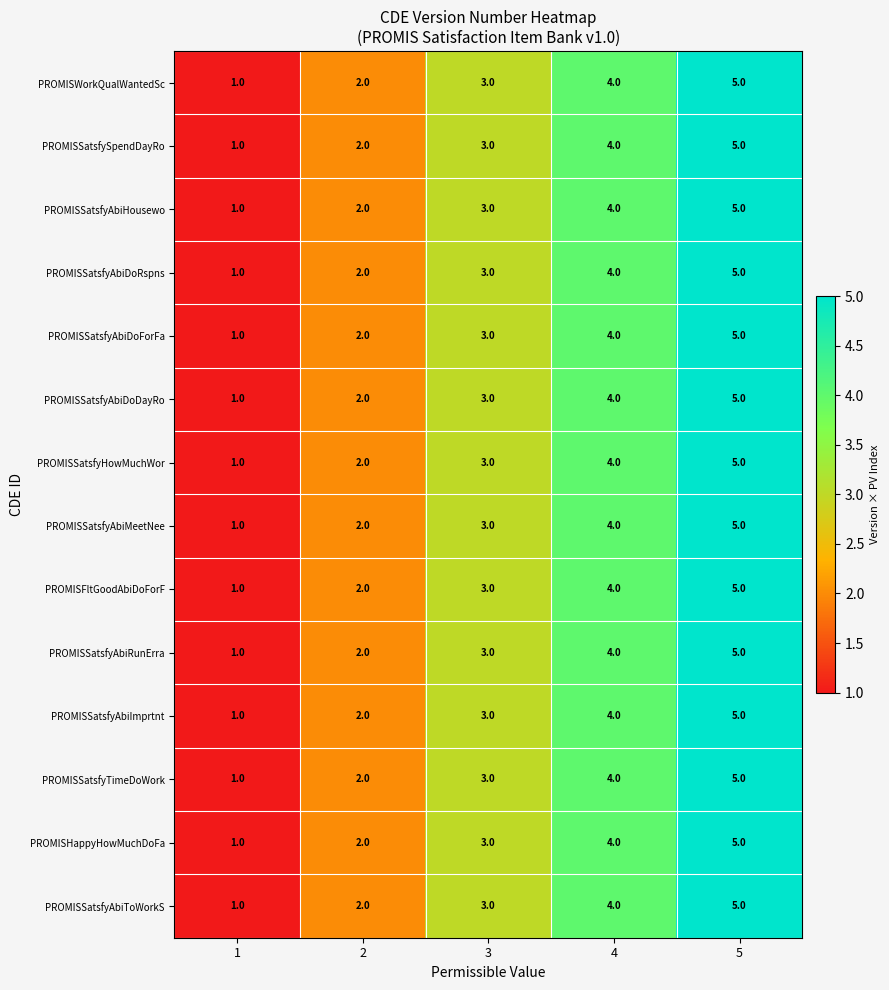

Rank the categories by PROMISSatsfyHowMuchWor value from highest to lowest.

5, 4, 3, 2, 1